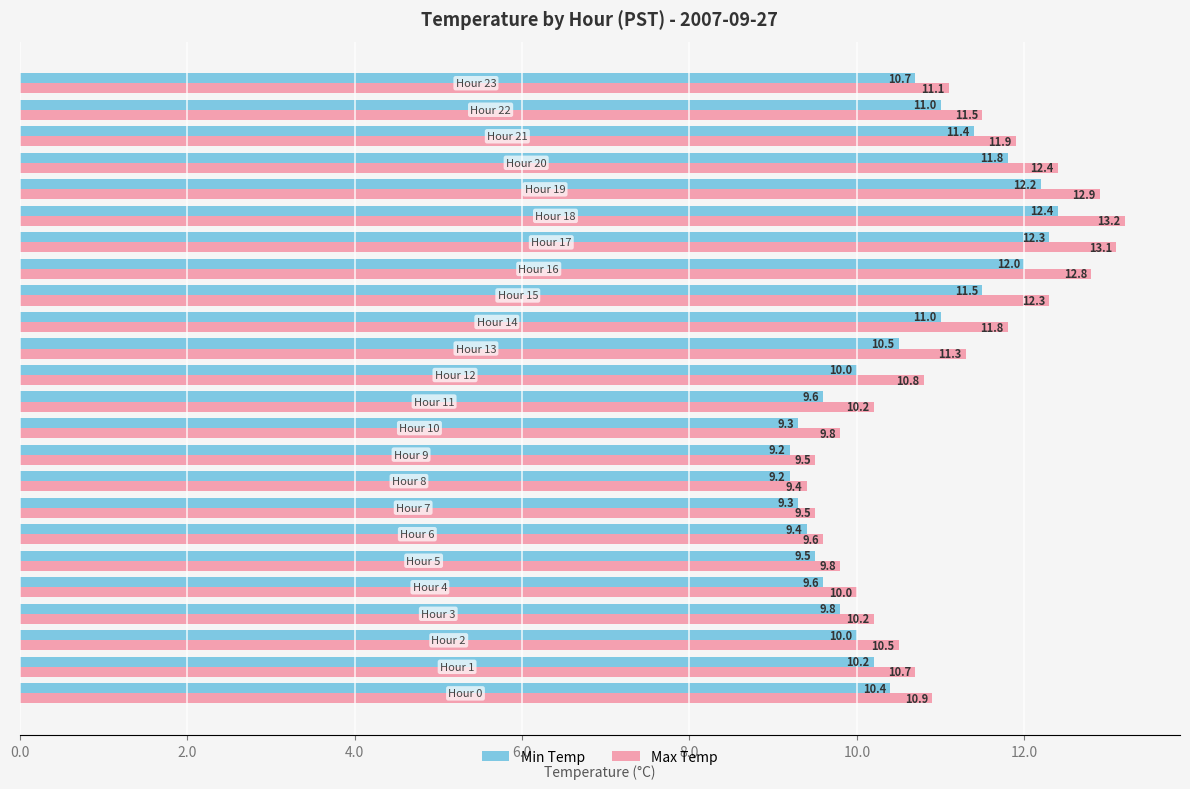

What is the average value of the Min Temp series?

10.5